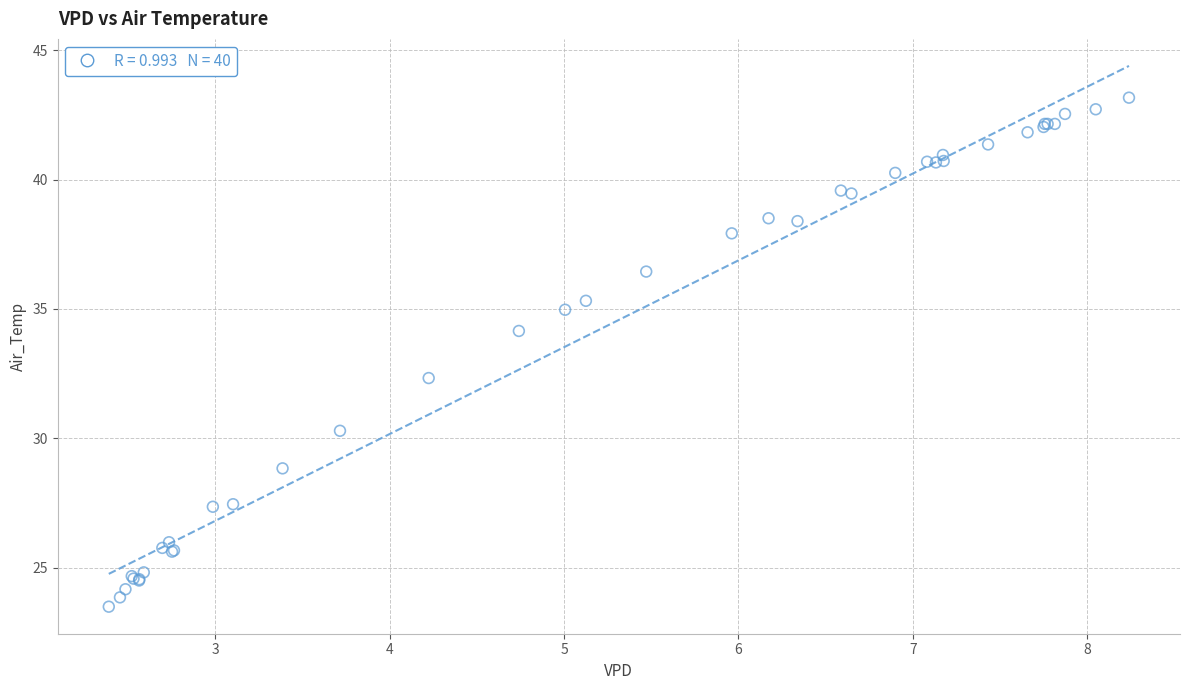

What Y value in the scatter plot is closest to 33?

32.3